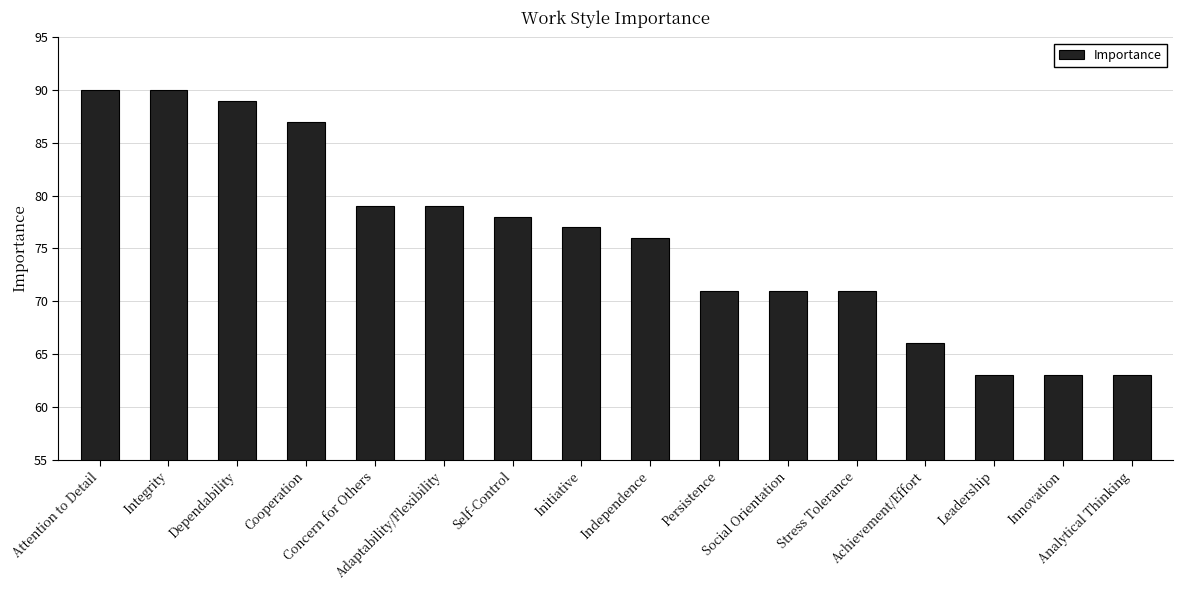

What value does the data have at Dependability?

89